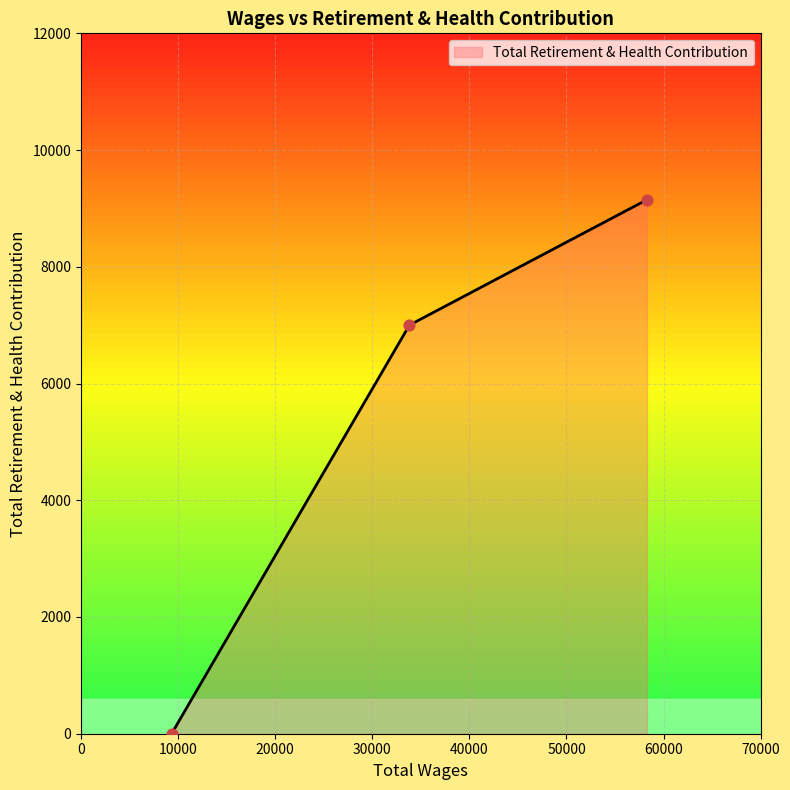

What is the sum of all values?

16150